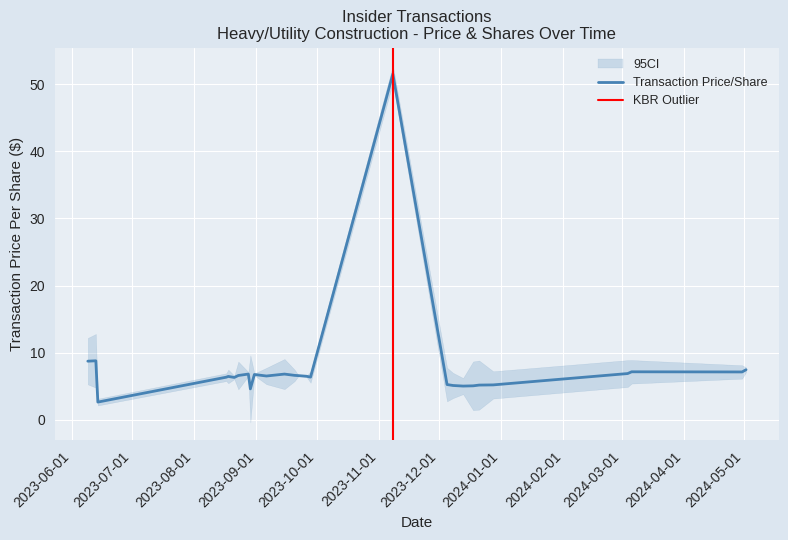

At which category does the chart reach its peak across all series?

2023-11-08